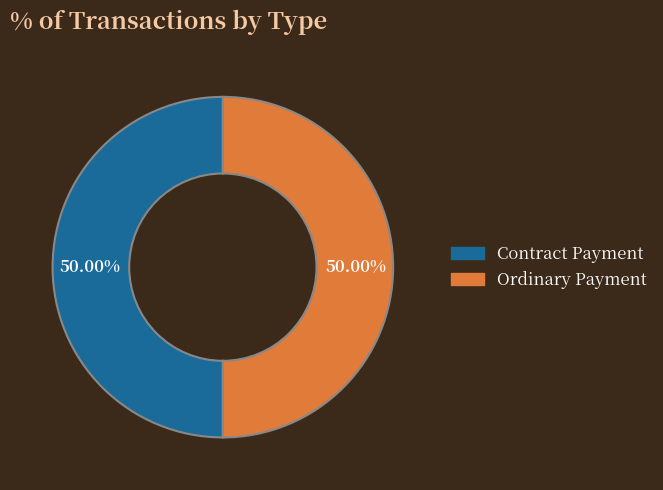

Count the number of slices in the pie.

2